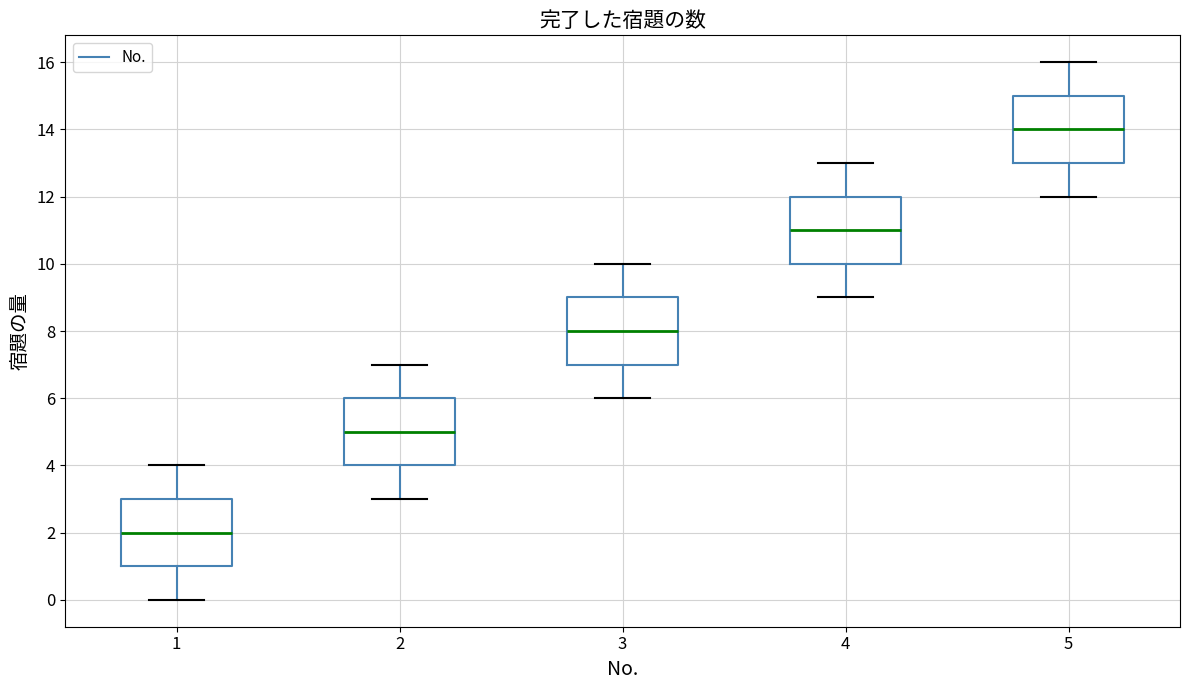

Which box has the highest median line?

5